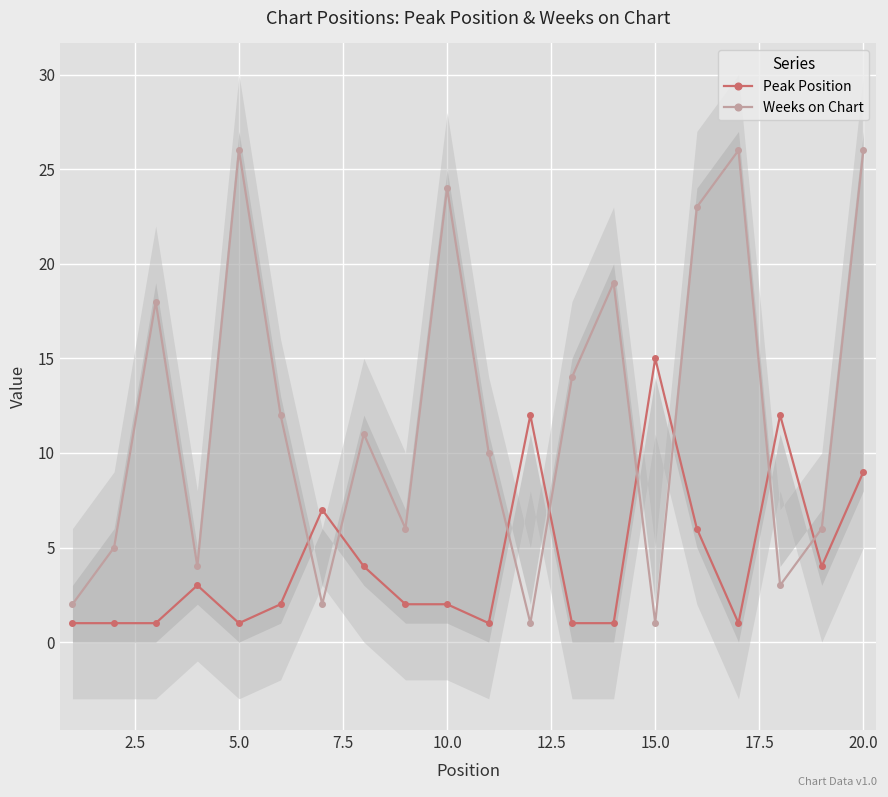

True or false: Peak Position and Weeks on Chart intersect in this chart.

True